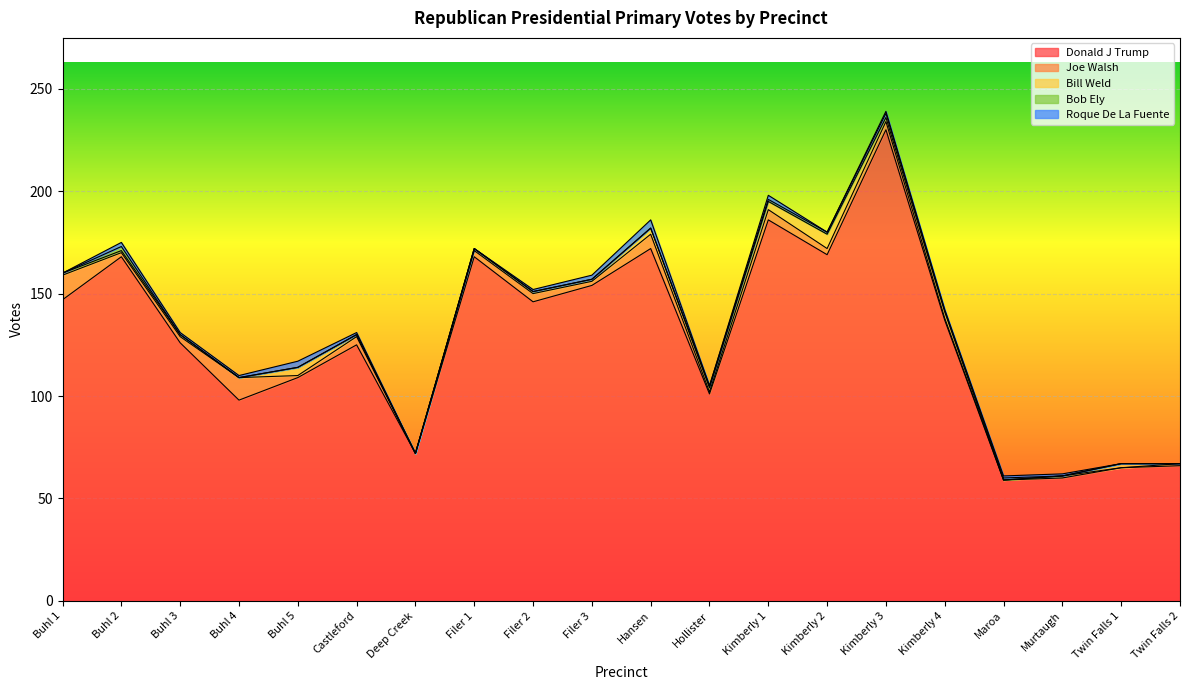

Which series has the widest spread of values?

Donald J Trump